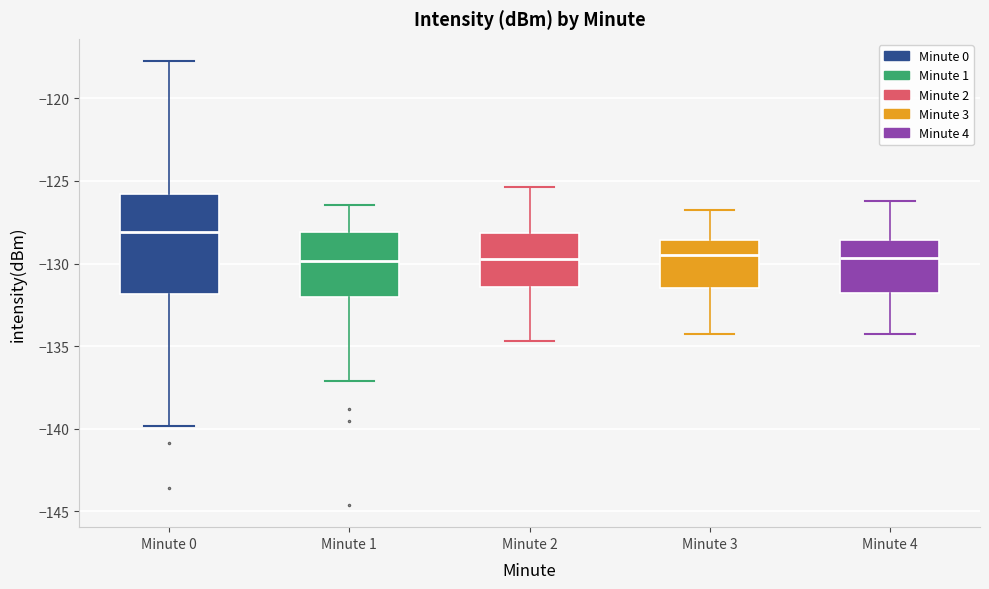

Comparing the boxes themselves (not the whiskers), which one is the tallest?

Minute 0